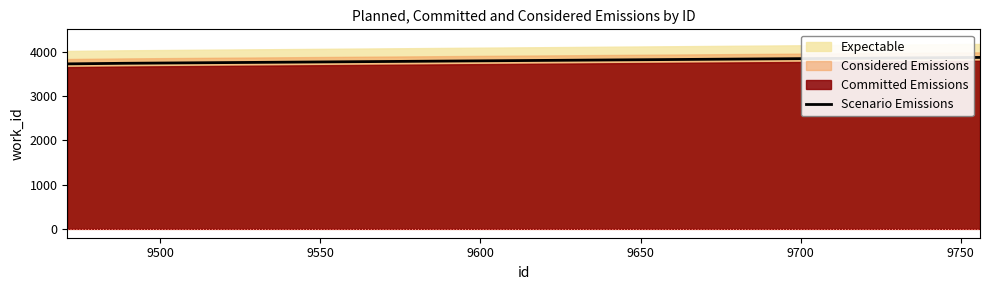

What is the highest value of the Scenario Emissions series?

3866.8